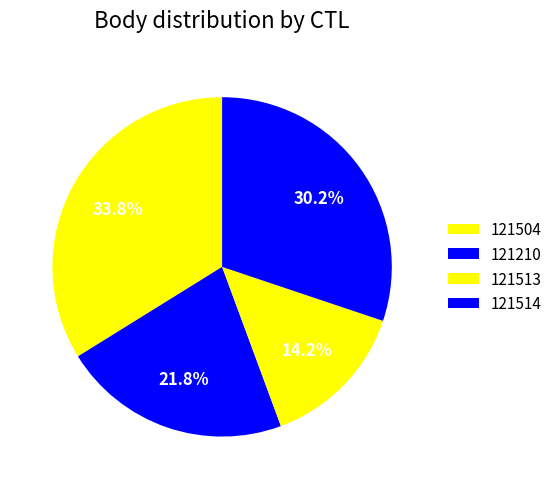

Count the number of slices in the pie.

4